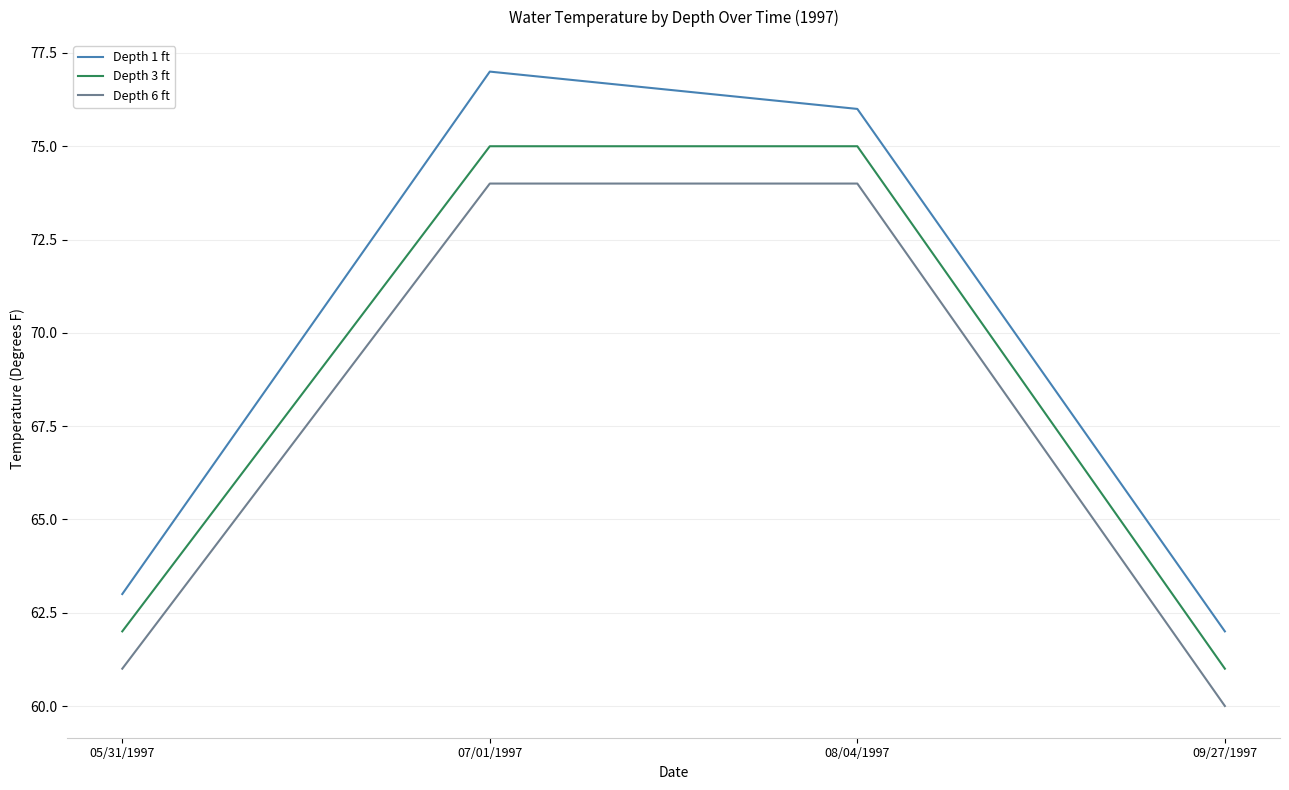

Rank the series at 08/04/1997 from lowest to highest value.

Depth 6 ft, Depth 3 ft, Depth 1 ft